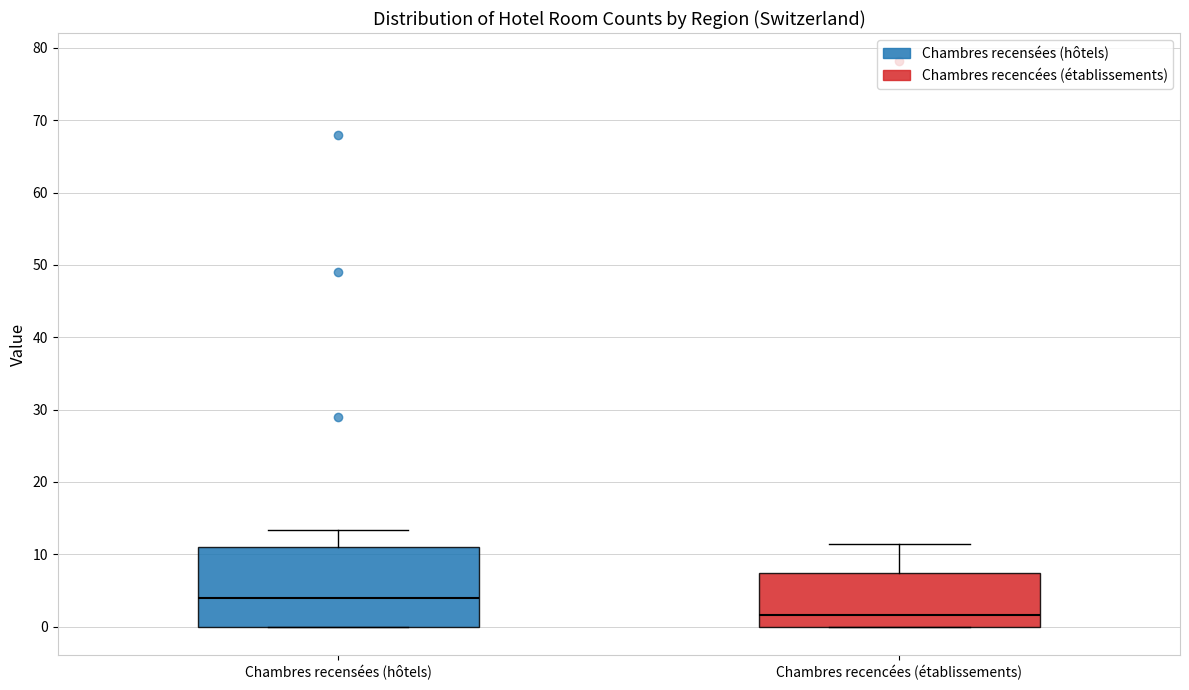

Reading left to right, transcribe this box plot: for each box, give where its median line is, the range the box spans, and where its two whiskers end, as read against the y-axis. The values are not printed on the chart, so give them approximately, as read against the axis.

Chambres recensées (hôtels): median 4, box 0 to 11, whiskers 0 to 13
Chambres recencées (établissements): median 2, box 0 to 7, whiskers 0 to 11